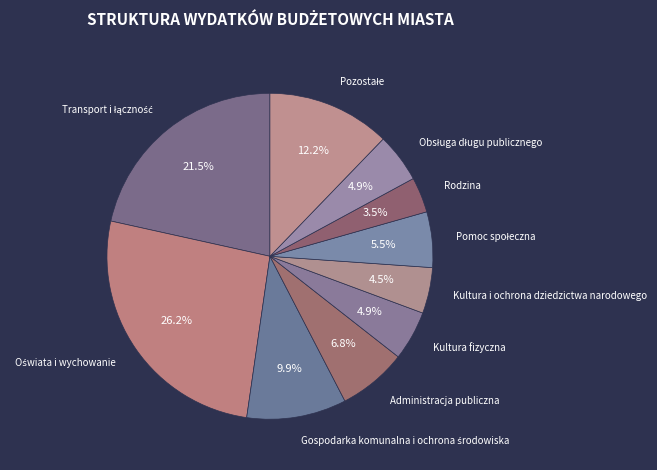

Between Kultura i ochrona dziedzictwa narodowego and Administracja publiczna, which is larger?

Administracja publiczna